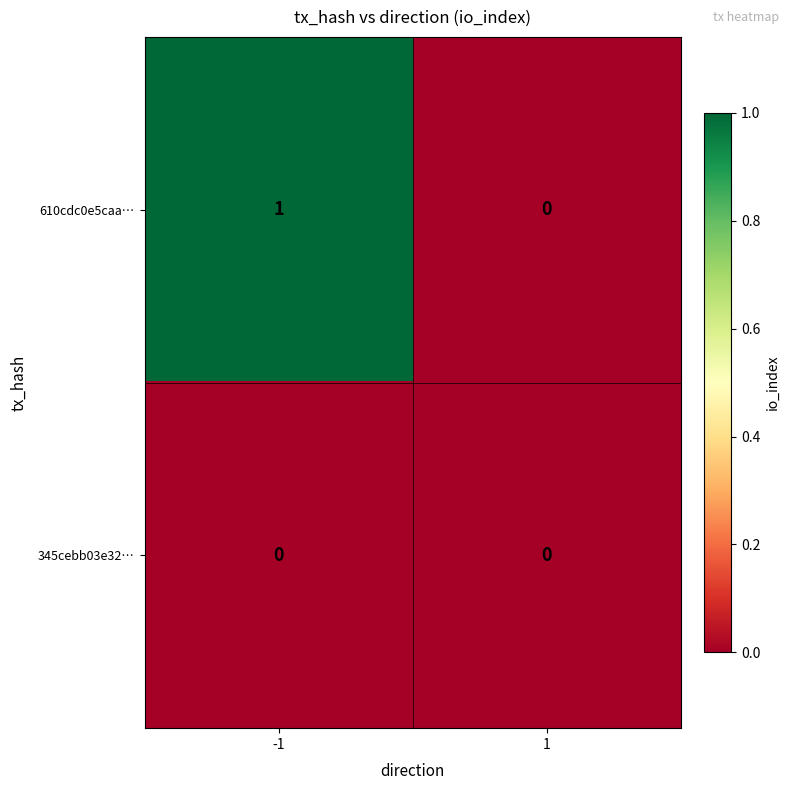

True or false: 345cebb03e32… has a value of 0 at 1.

True